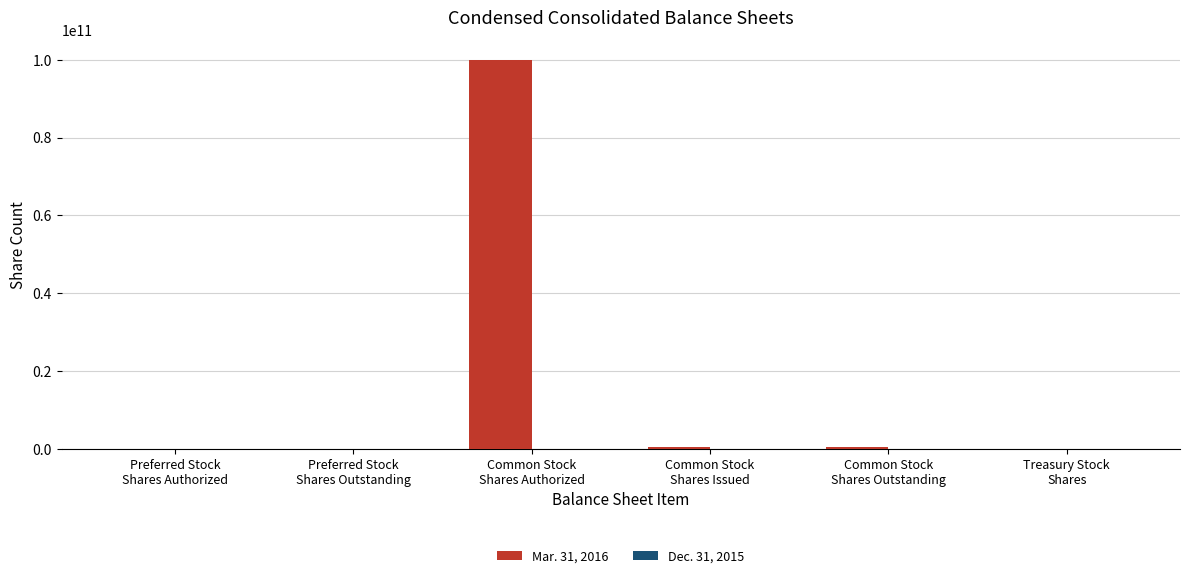

Which series has the largest total across all categories?

Mar. 31, 2016